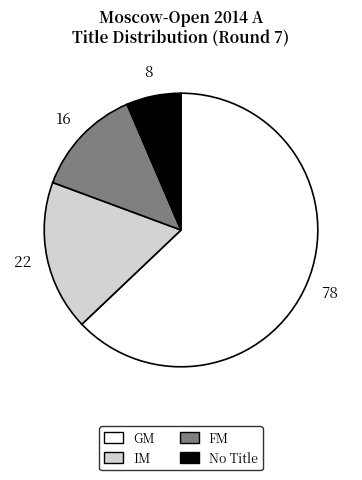

Is there any slice that represents more than half of the pie?

Yes